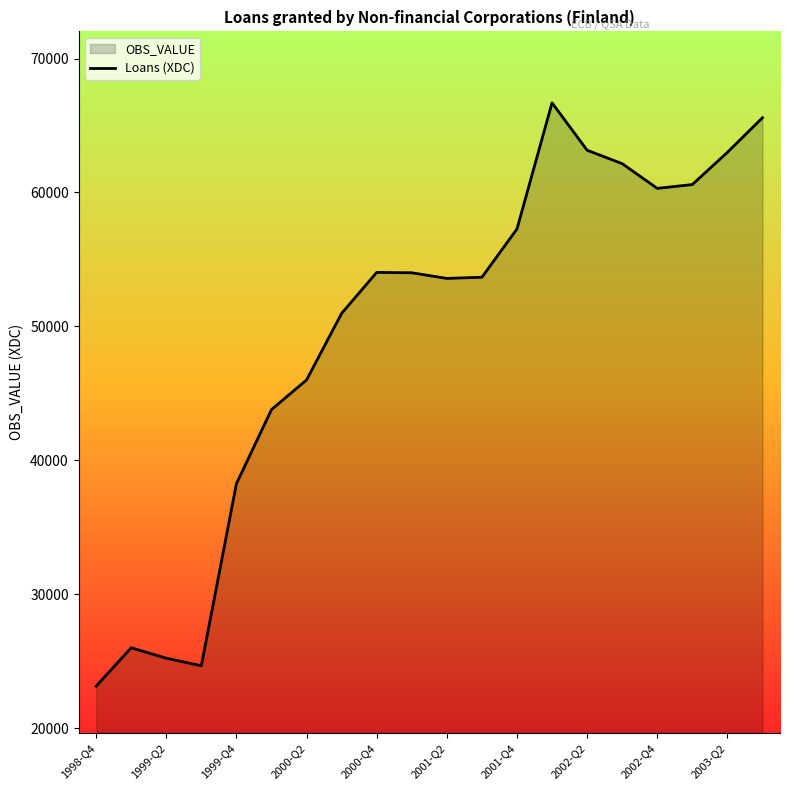

What is the difference between the maximum and minimum values?

43549